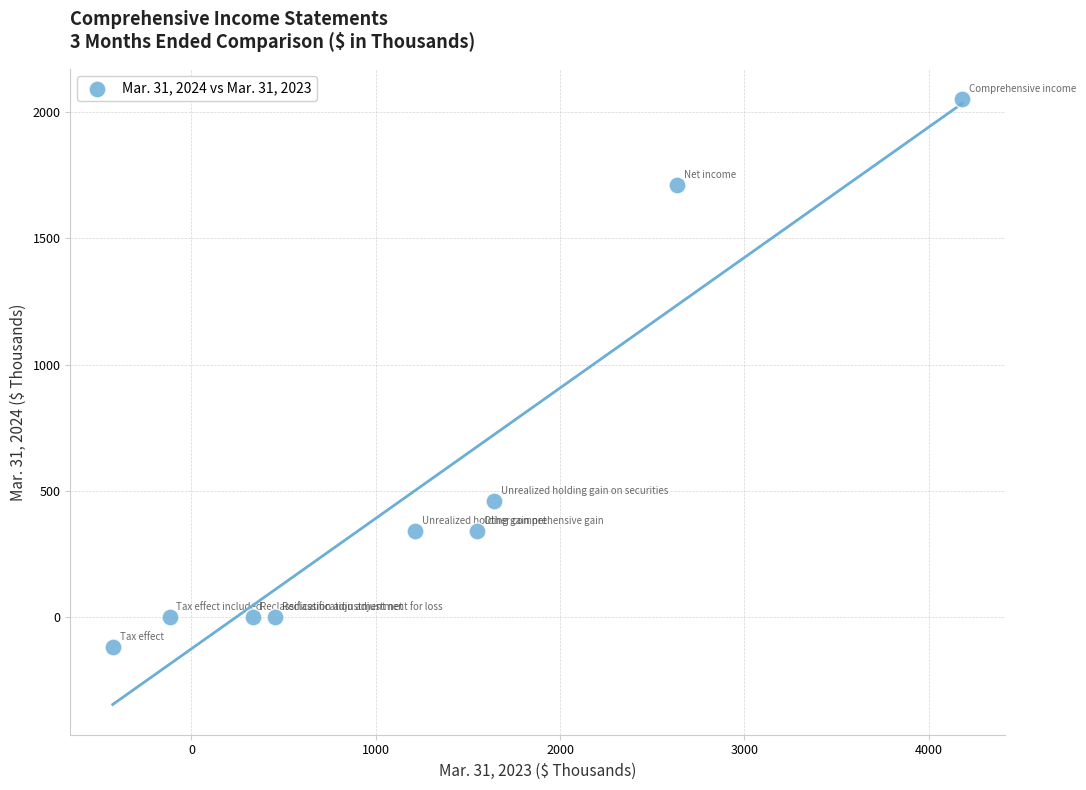

What Y value in the scatter plot is closest to 966?

460